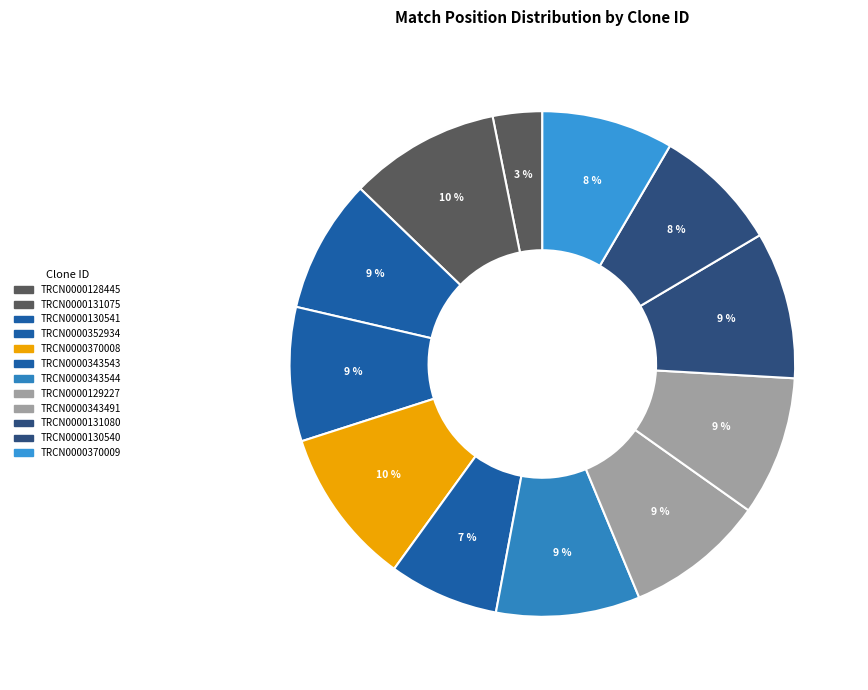

Approximately how many times larger is the value at TRCN0000129227 compared to TRCN0000343543?

1.3